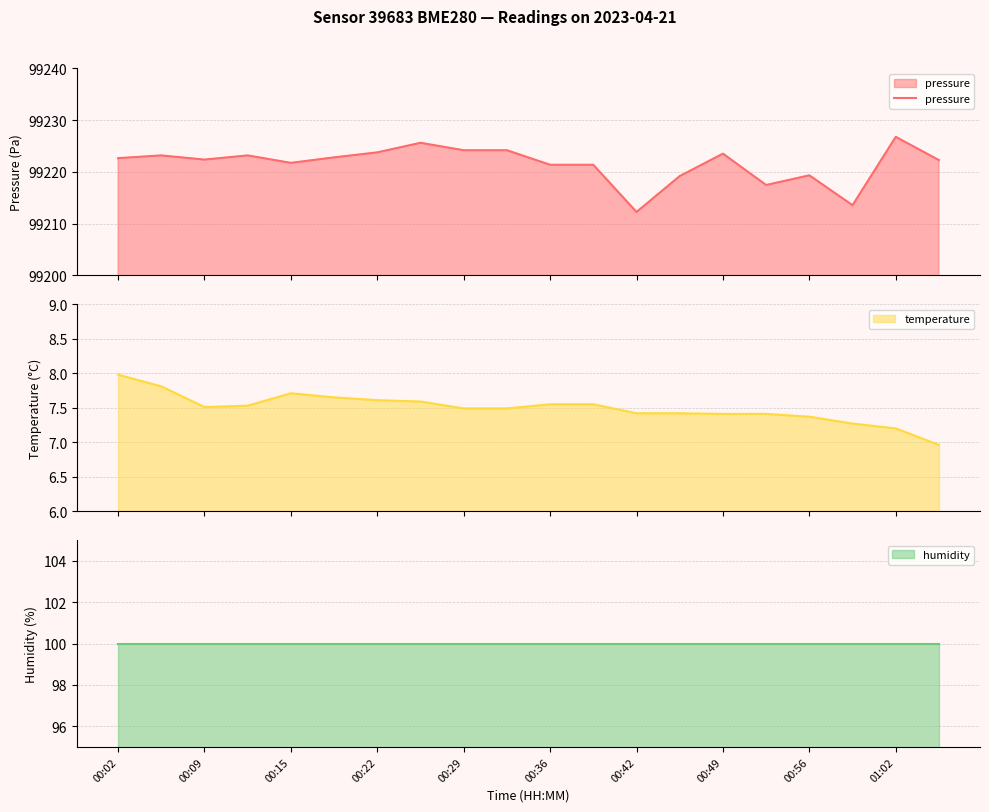

What is the value of the 5th point from the left?

99221.8